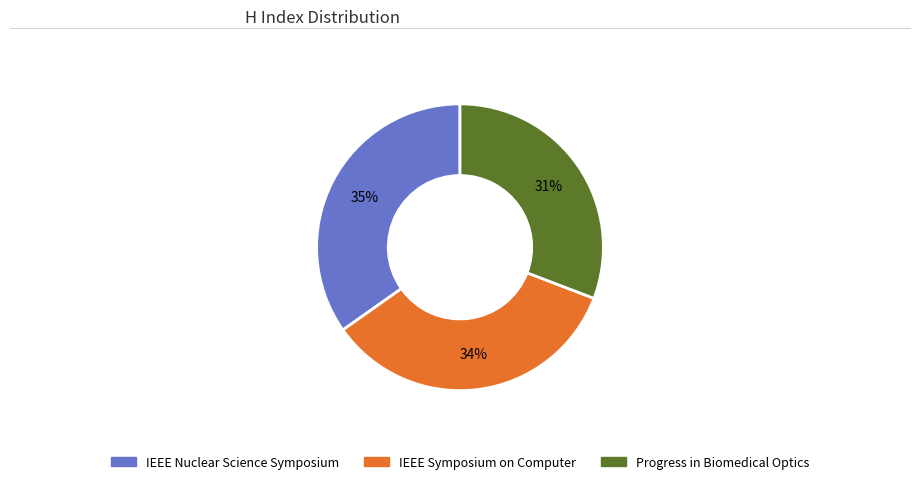

To the nearest percent, what portion does IEEE Nuclear Science Symposium represent?

35%